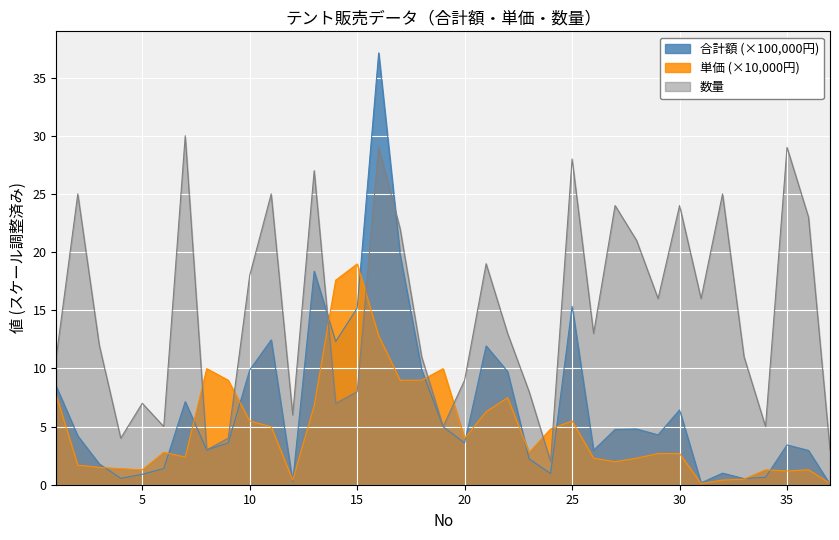

Does the chart display data point markers on the line(s)?

No